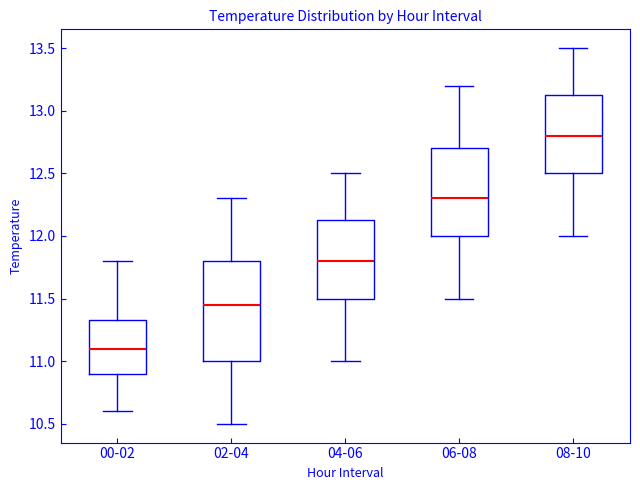

Reading left to right, read every box against the y-axis: the position of its median line, the range the box covers, and the ends of its whiskers. The values are not printed on the chart, so give them approximately, as read against the axis.

00-02: median 11.10, box 10.90 to 11.35, whiskers 10.60 to 11.80
02-04: median 11.45, box 11.00 to 11.80, whiskers 10.50 to 12.30
04-06: median 11.80, box 11.50 to 12.15, whiskers 11.00 to 12.50
06-08: median 12.30, box 12.00 to 12.70, whiskers 11.50 to 13.20
08-10: median 12.80, box 12.50 to 13.15, whiskers 12.00 to 13.50